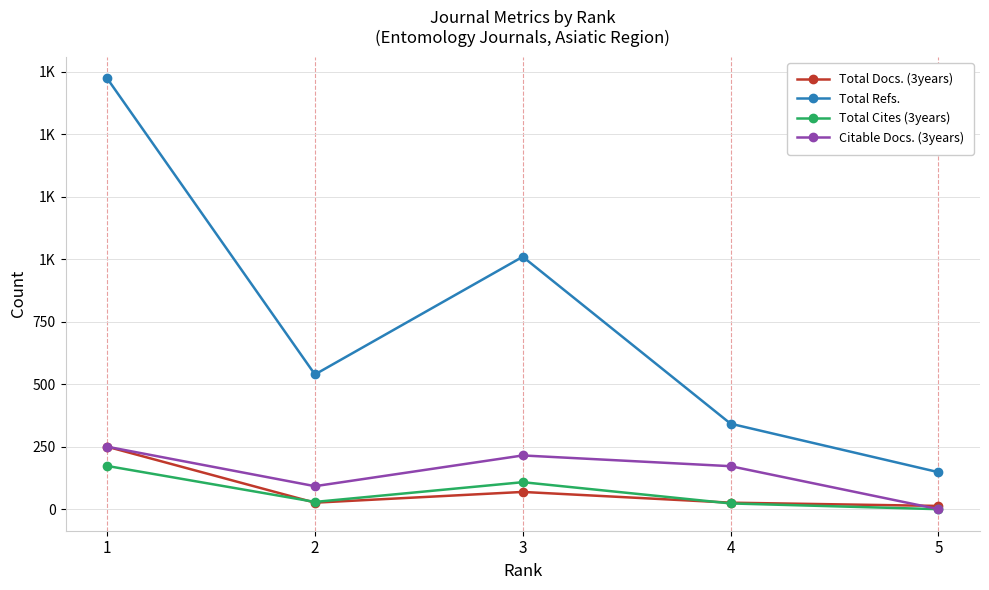

What are all the series names shown in the legend?

Total Docs. (3years), Total Refs., Total Cites (3years), Citable Docs. (3years)